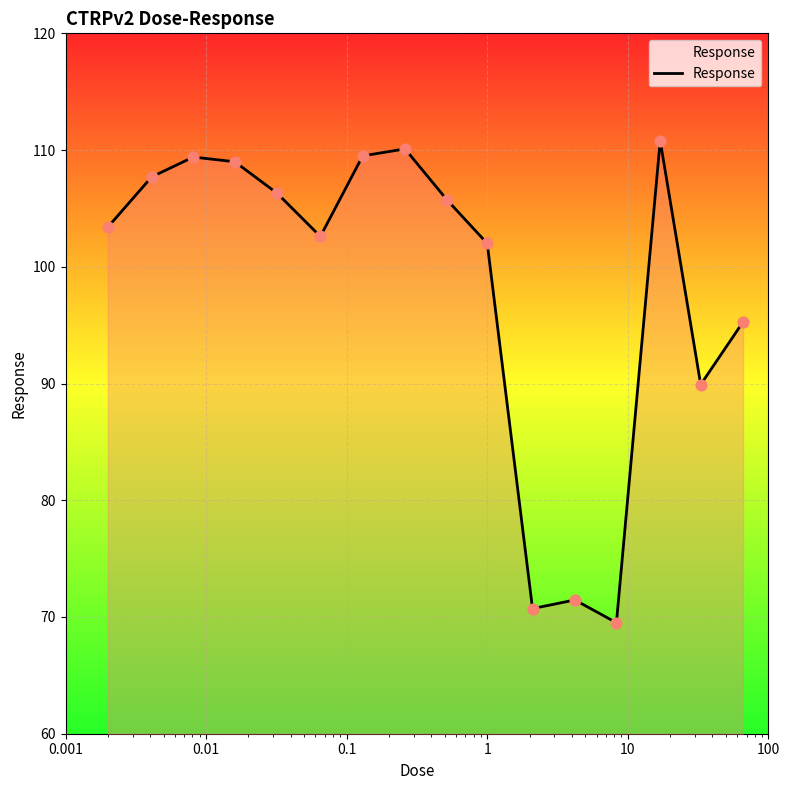

What is the difference between the maximum and minimum values?

41.3